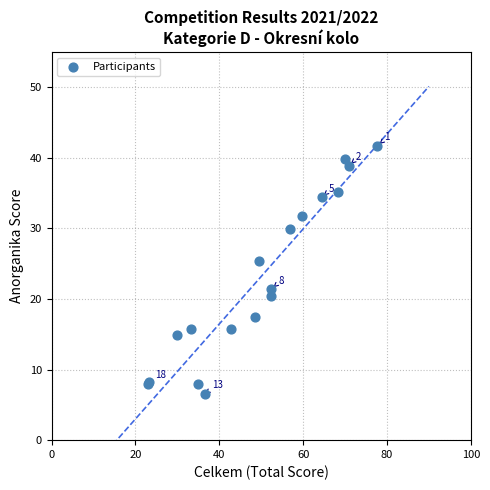

What Y value in the scatter plot is closest to 24?

25.4